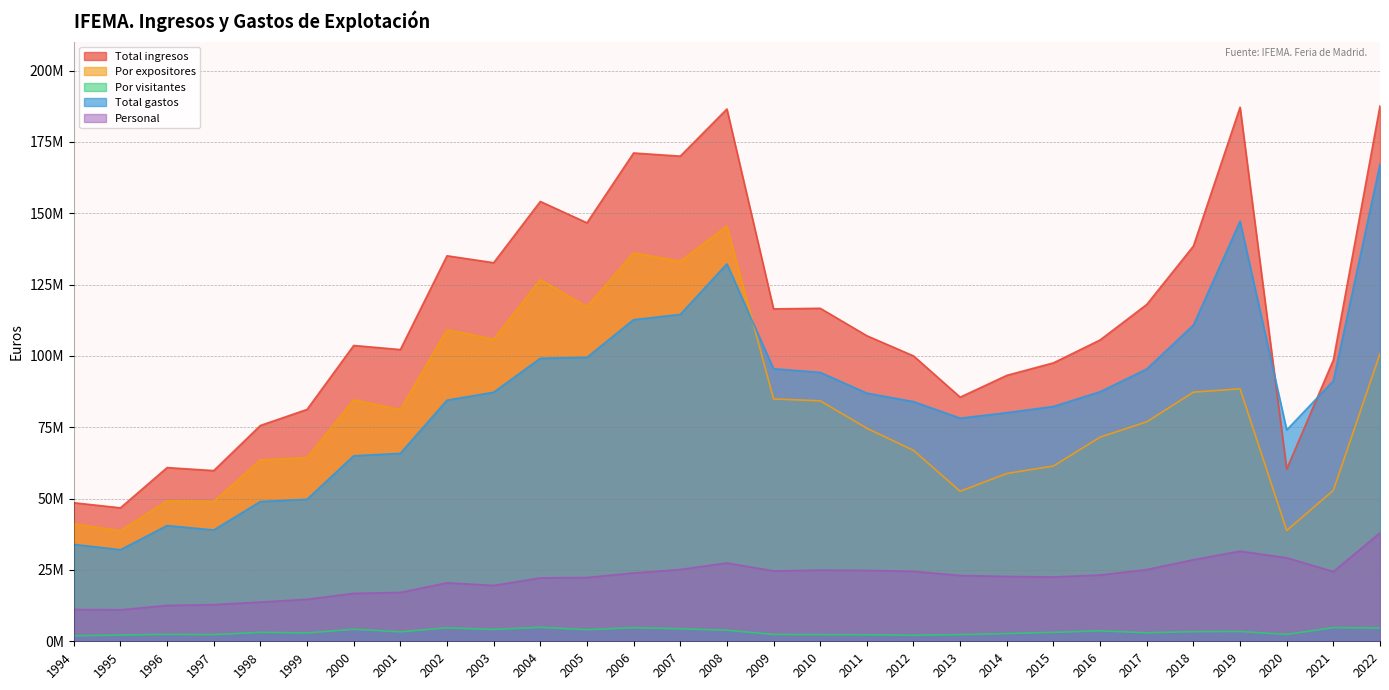

True or false: Por expositores and Total gastos cross at least once.

True